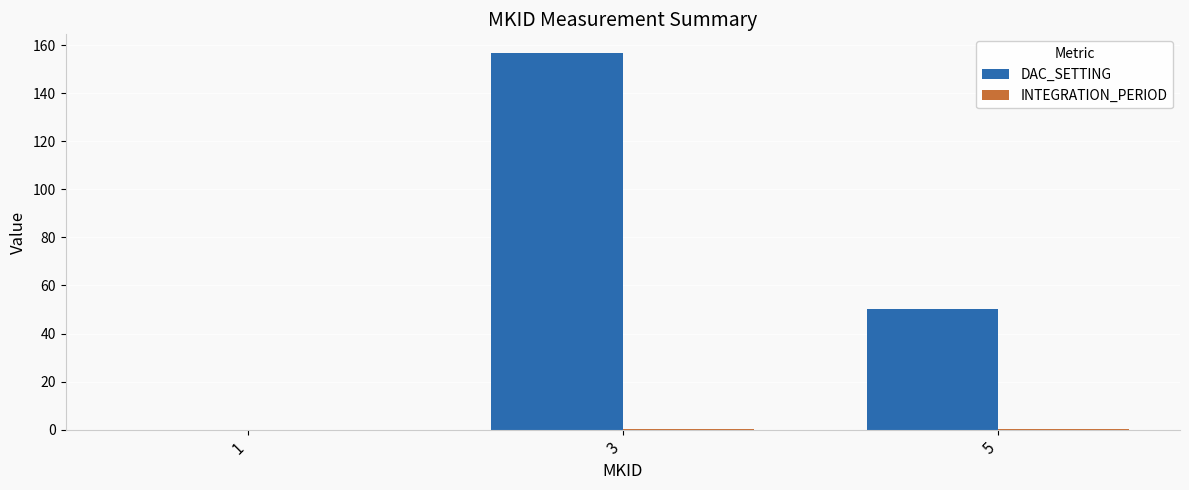

Is it true that DAC_SETTING equals 0.0 at 1?

True